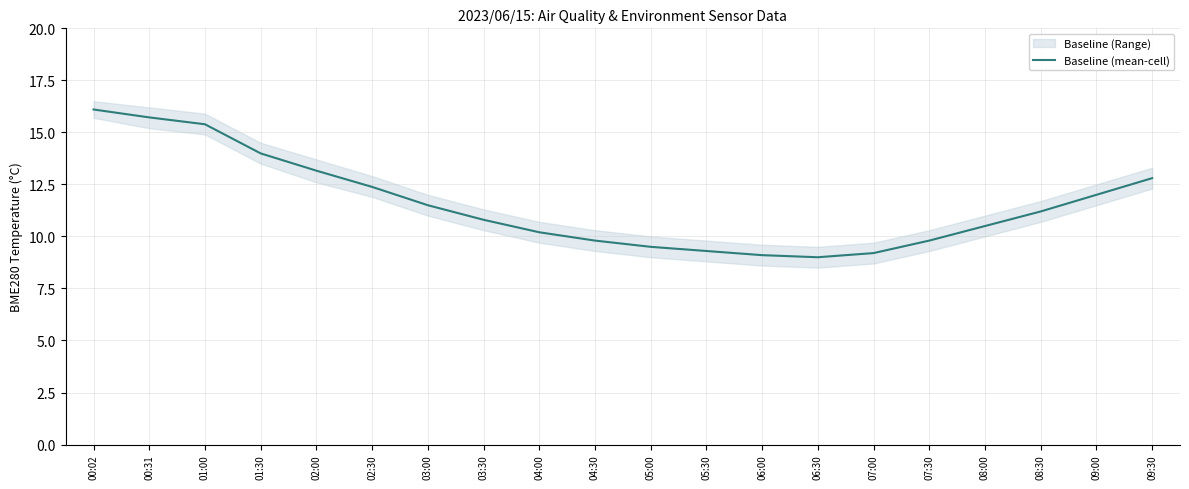

What is the value of the 15th point from the left?

9.2